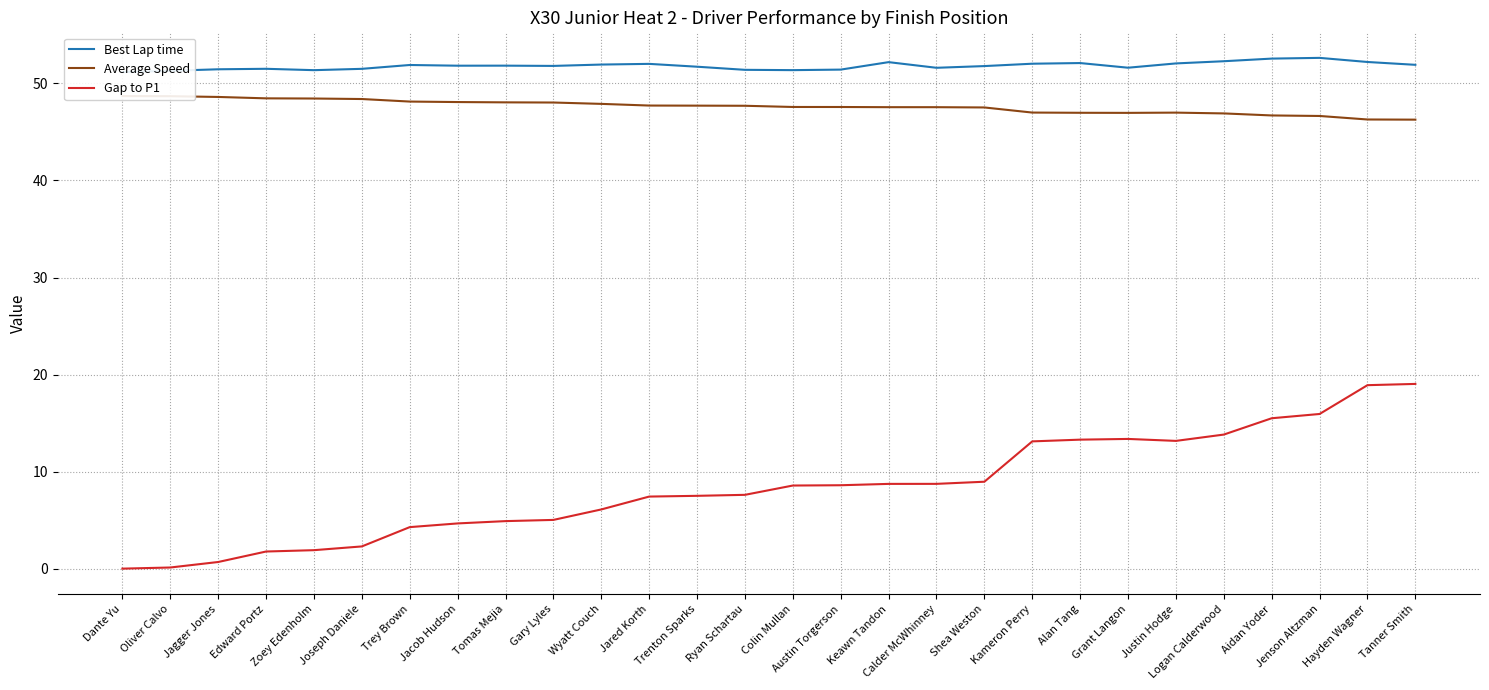

What is the lowest value of the Average Speed series?

46.3